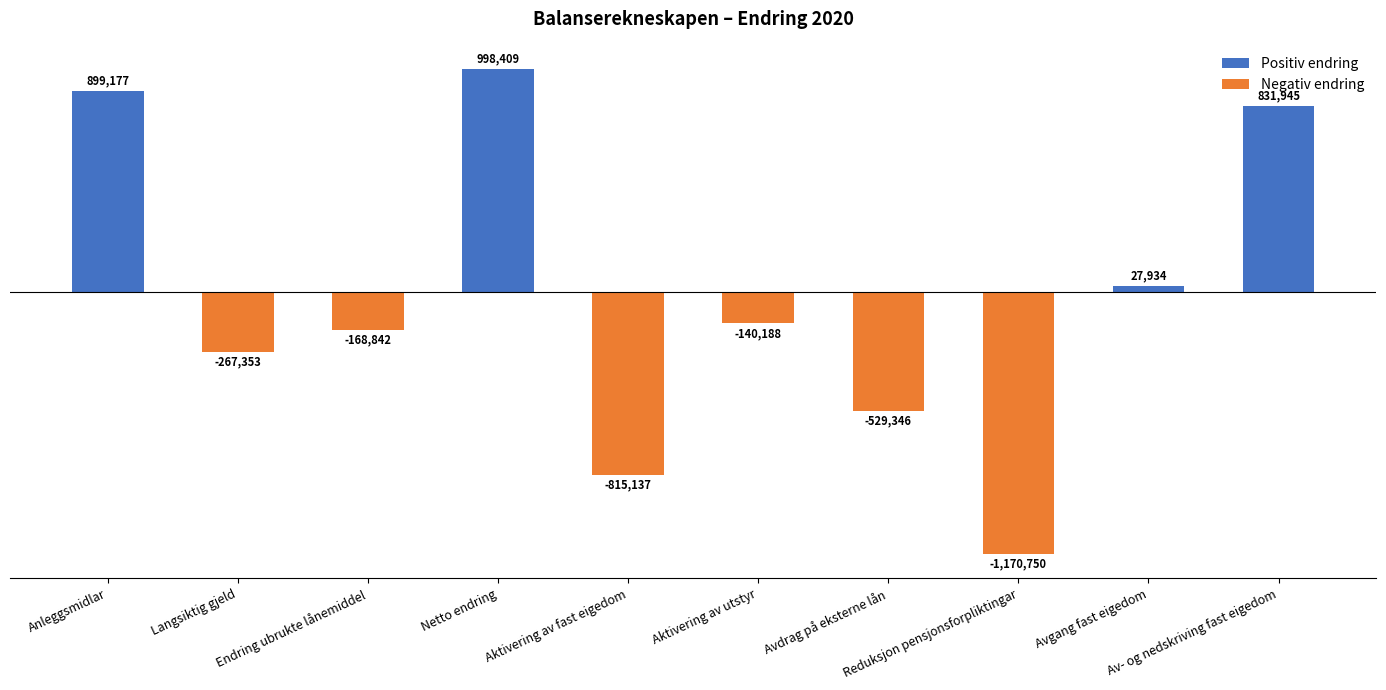

What is the difference between the values at Langsiktig gjeld and Av- og nedskriving fast eigedom?

1099298.0